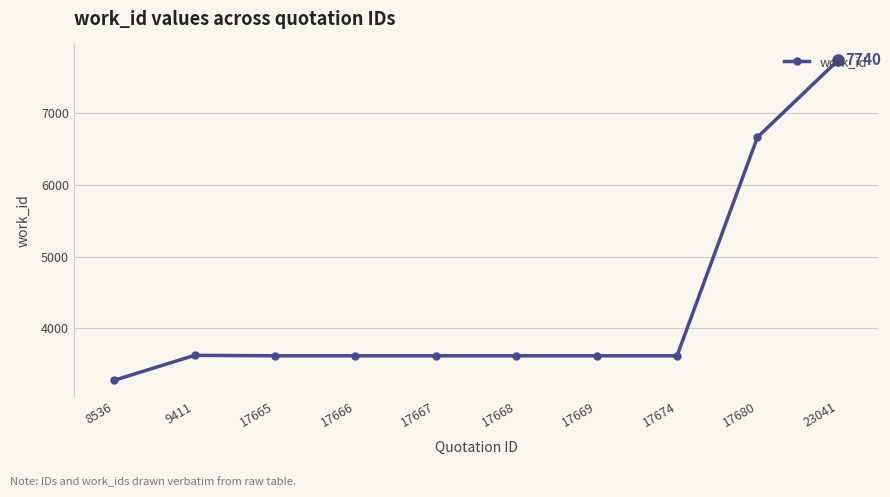

Which has a higher value, 23041 or 17674?

23041